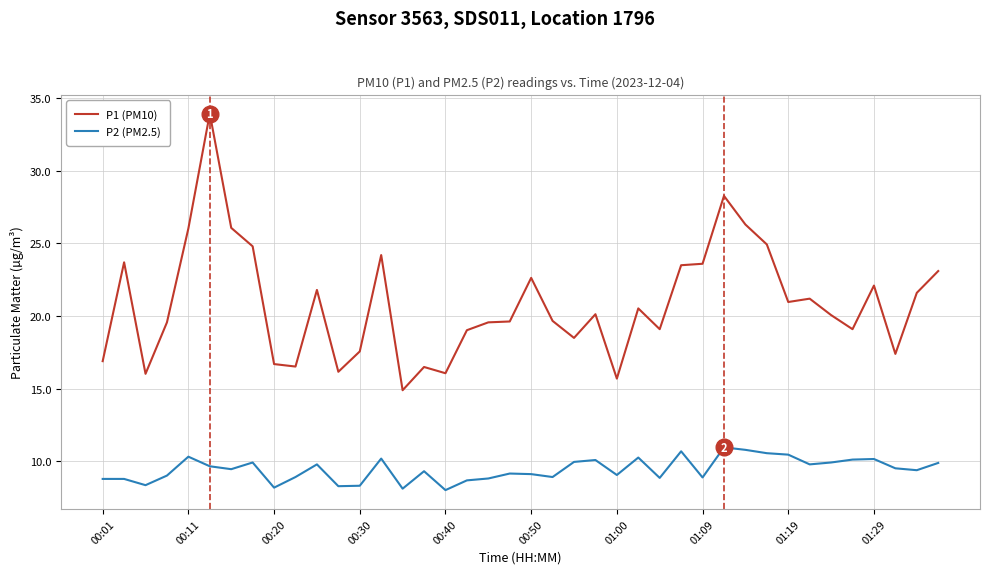

Rank the series by their average value, from highest to lowest.

P1 (PM10), P2 (PM2.5)